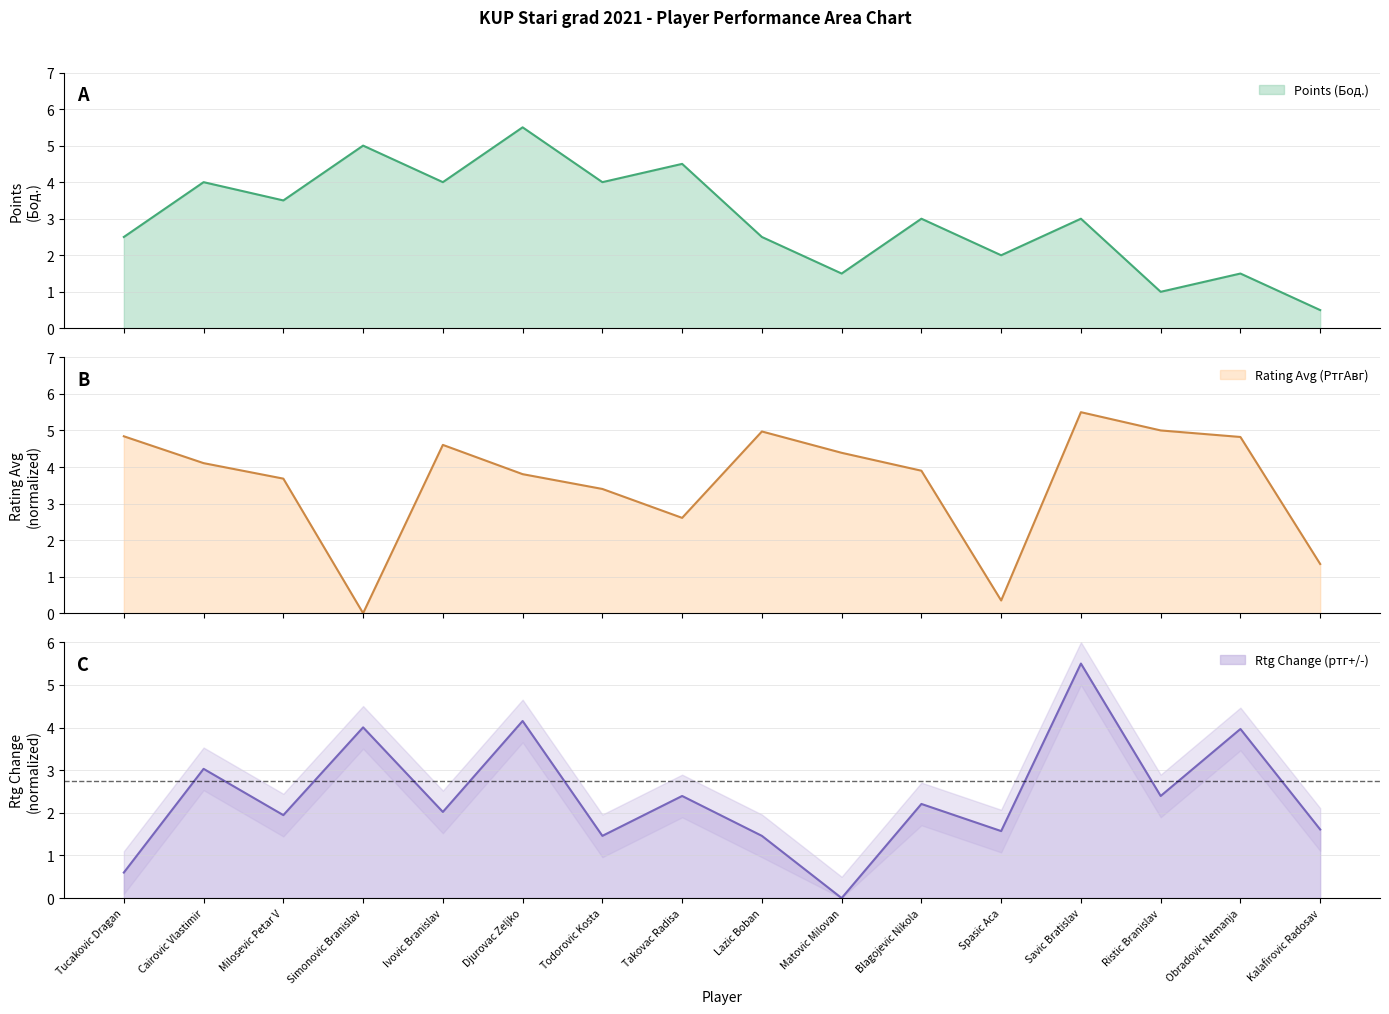

Does the chart display data point markers on the line(s)?

No